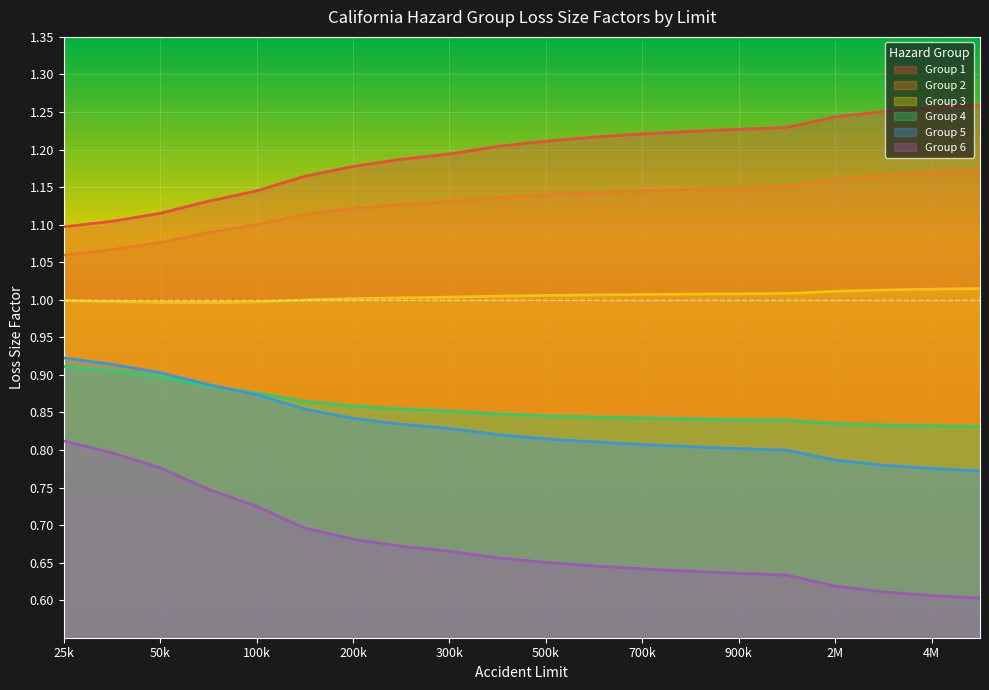

How many series are shown in this chart?

6